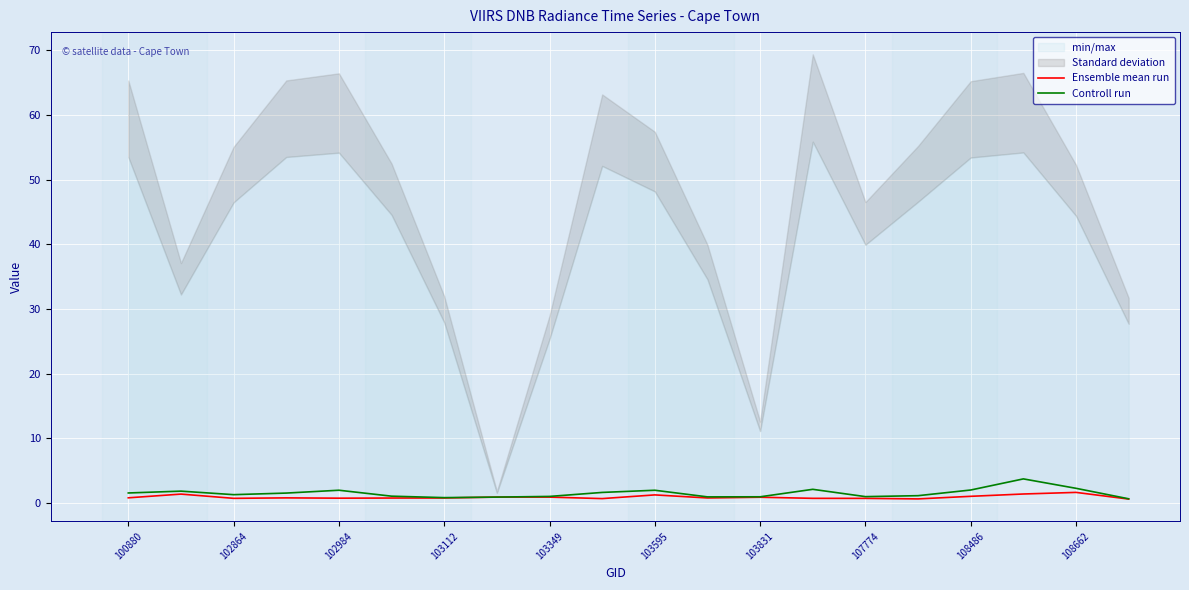

List the series in order of their overall mean, highest first.

Controll run, Ensemble mean run